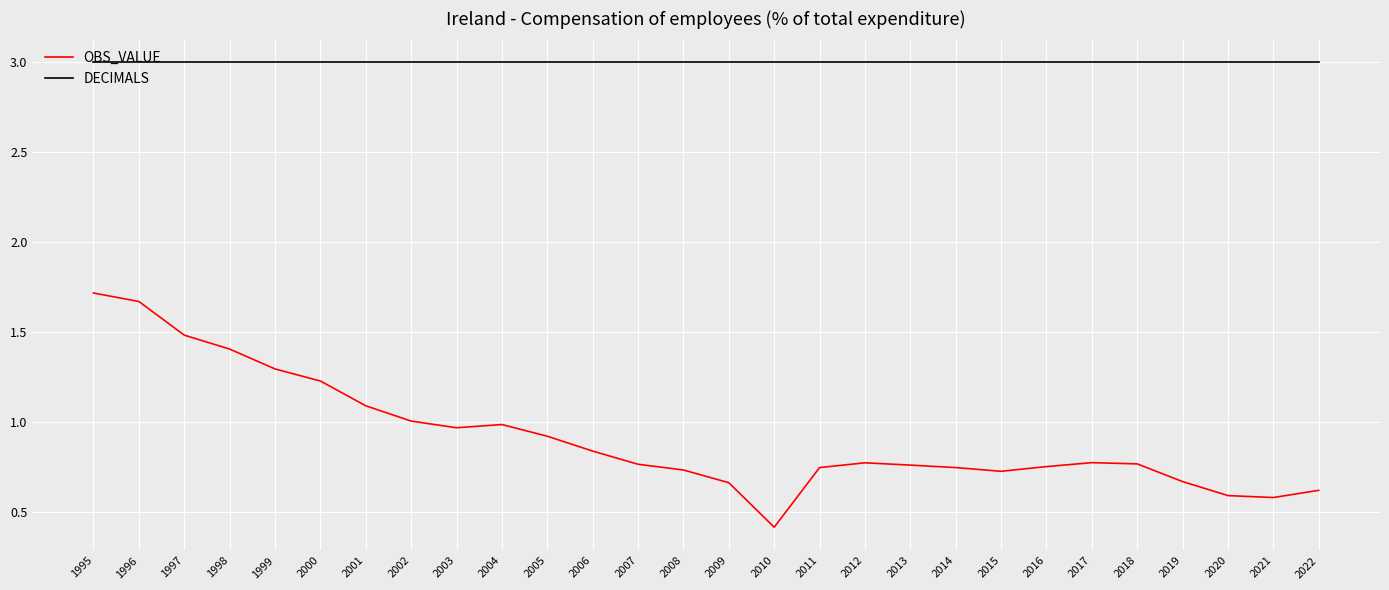

Which category has the lowest value across all series?

2010